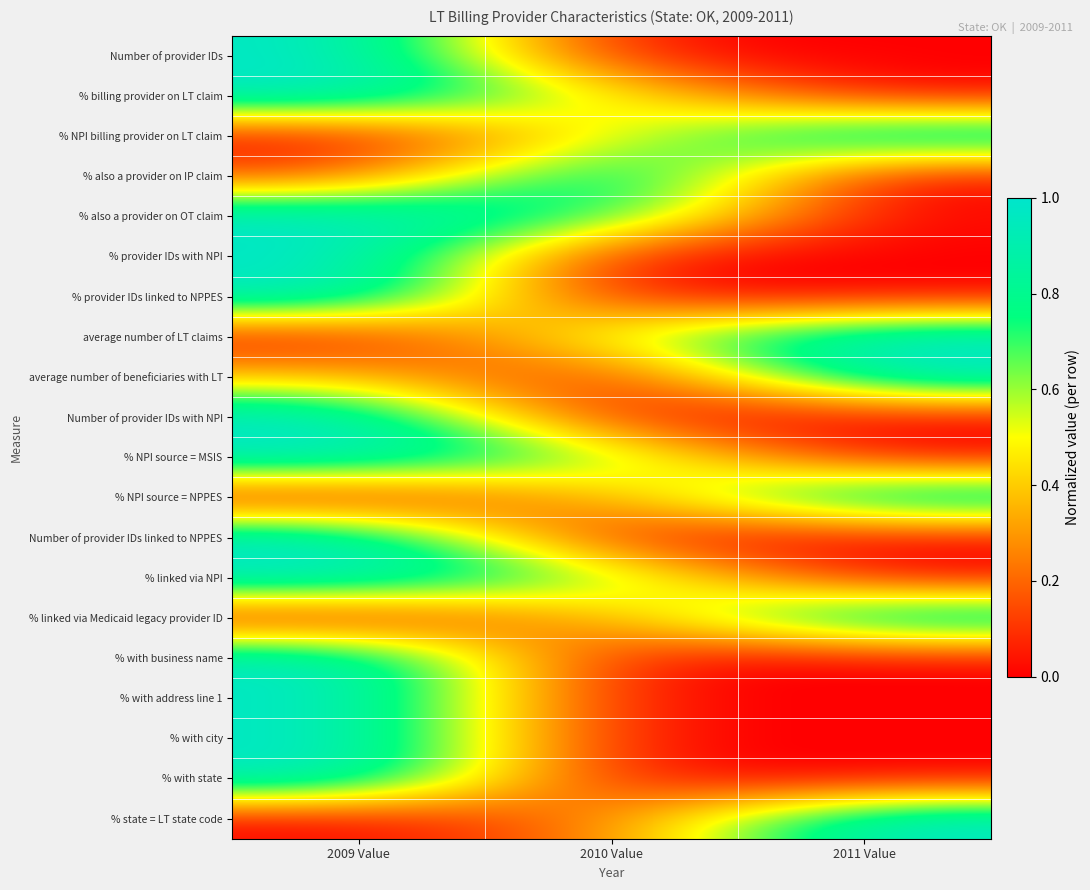

What is the maximum value shown in the chart?

1.0